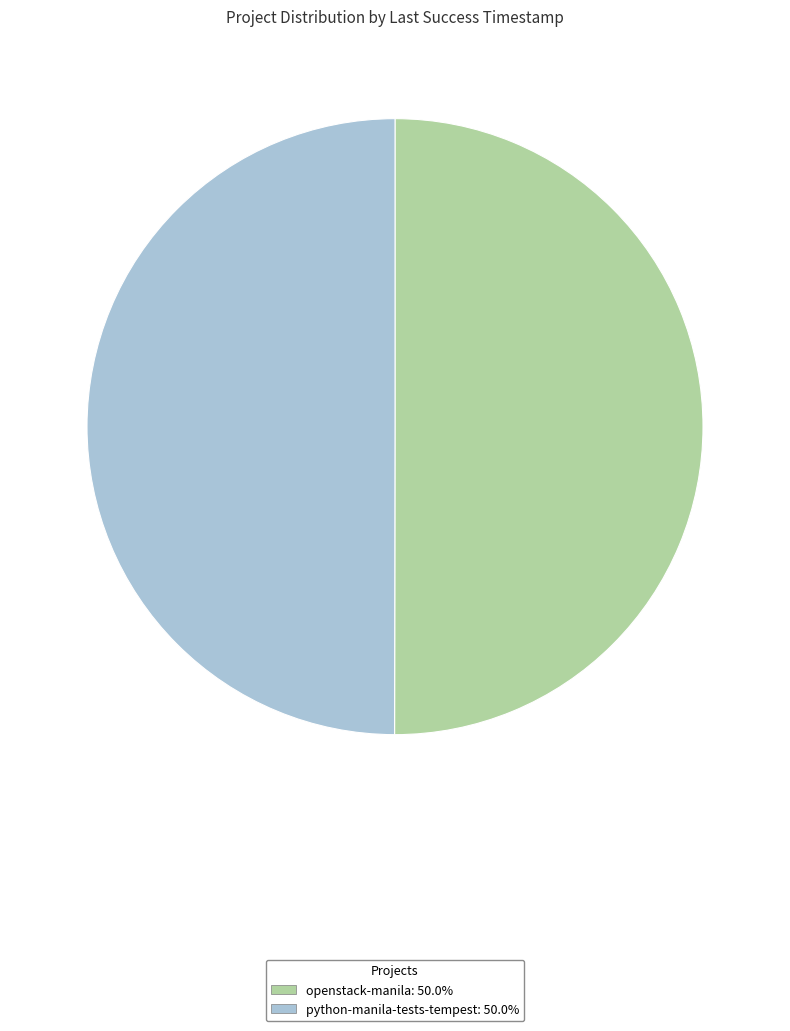

What is the ratio of the value at openstack-manila to the value at python-manila-tests-tempest?

1.0